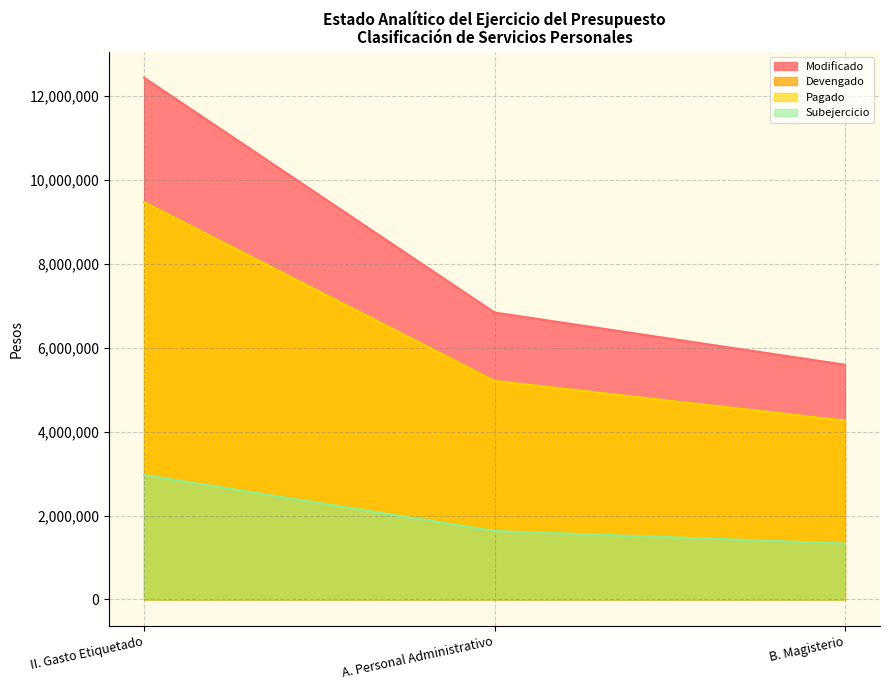

Count the number of data series in this chart.

4